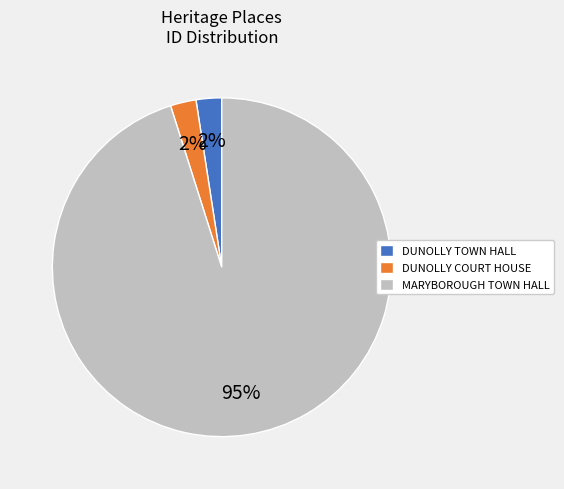

Do MARYBOROUGH TOWN HALL and DUNOLLY COURT HOUSE together represent more than half of the pie?

Yes